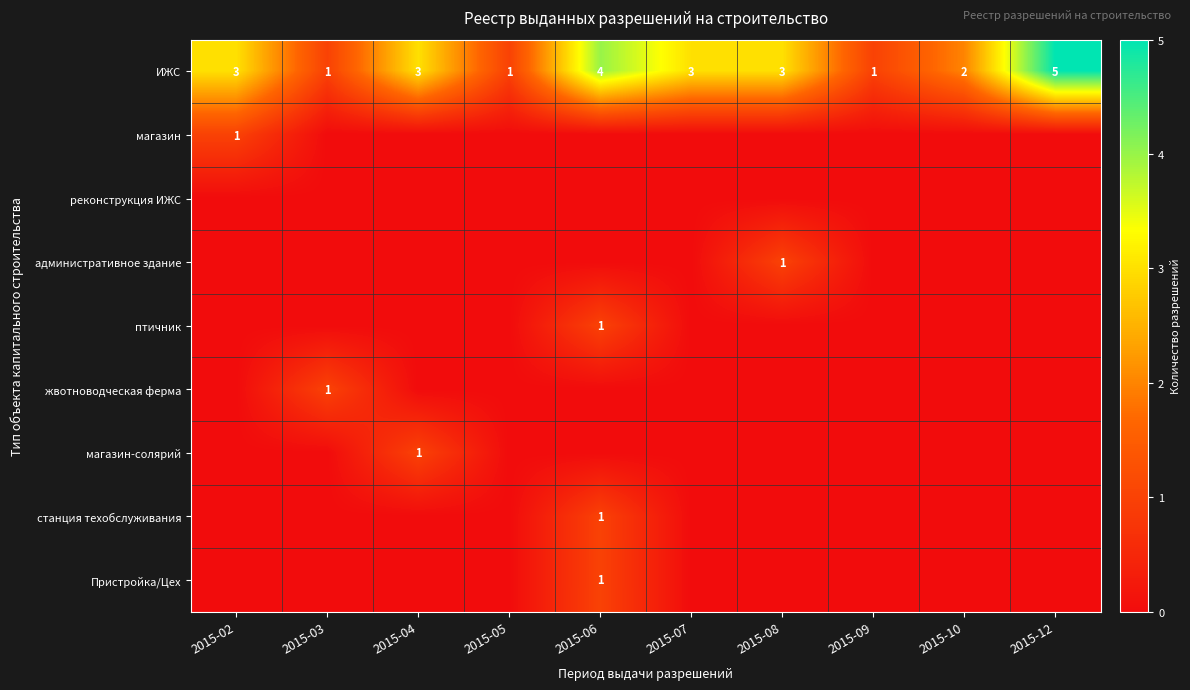

Which category has the highest value across all series?

2015-12